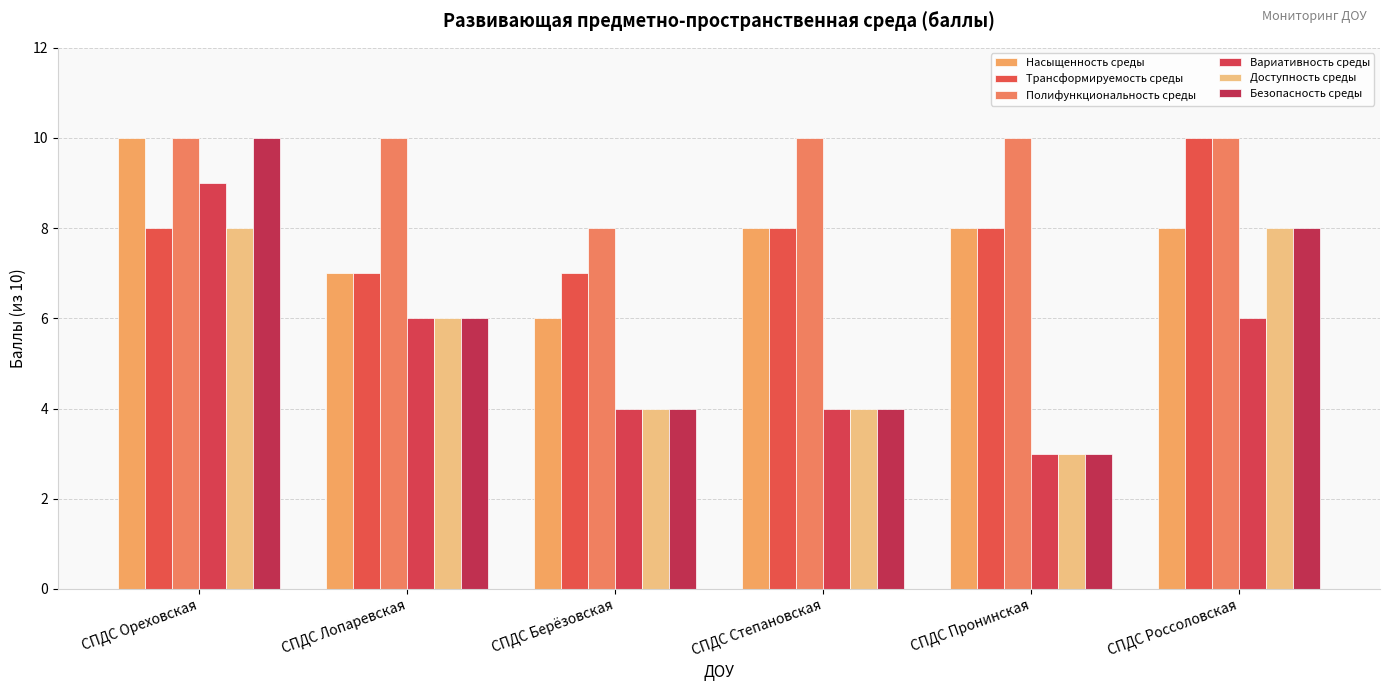

How many groups of bars are there?

6